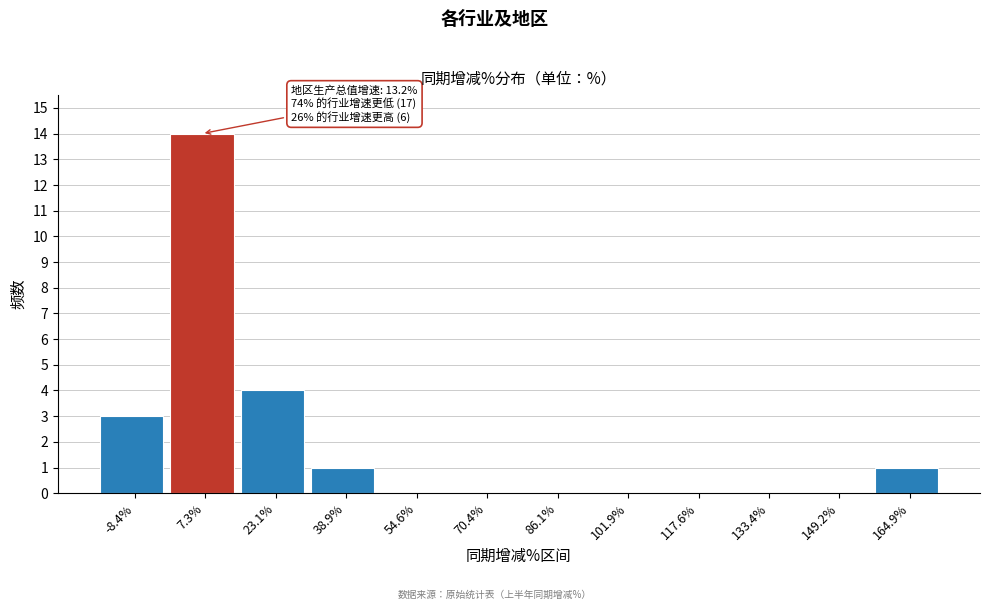

Which range on the x-axis has the tallest bar?

0 to 16